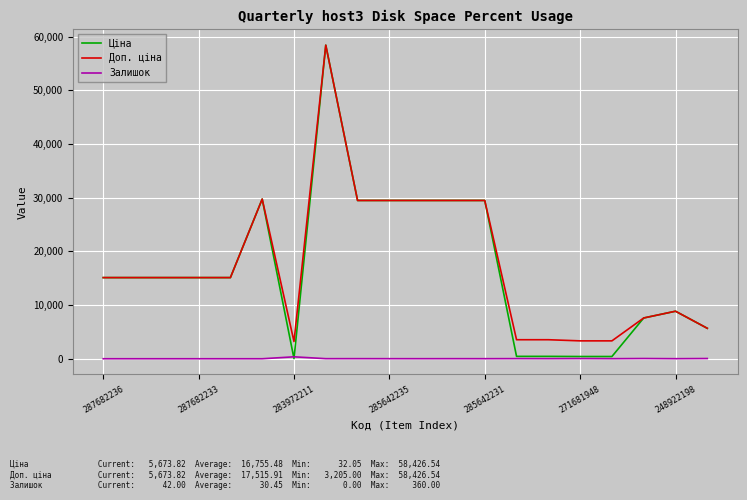

Which series has the largest total across all categories?

Доп. ціна